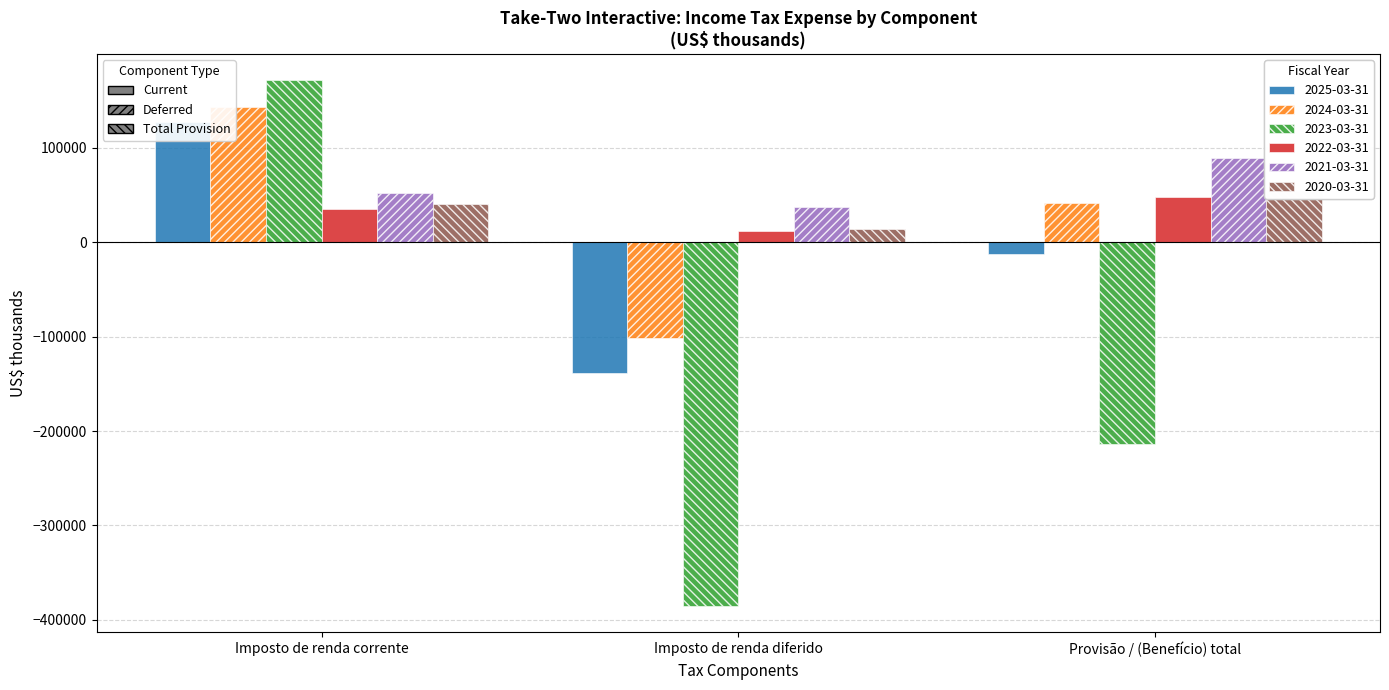

What is the label of the 3rd bar from the right?

Imposto de renda corrente